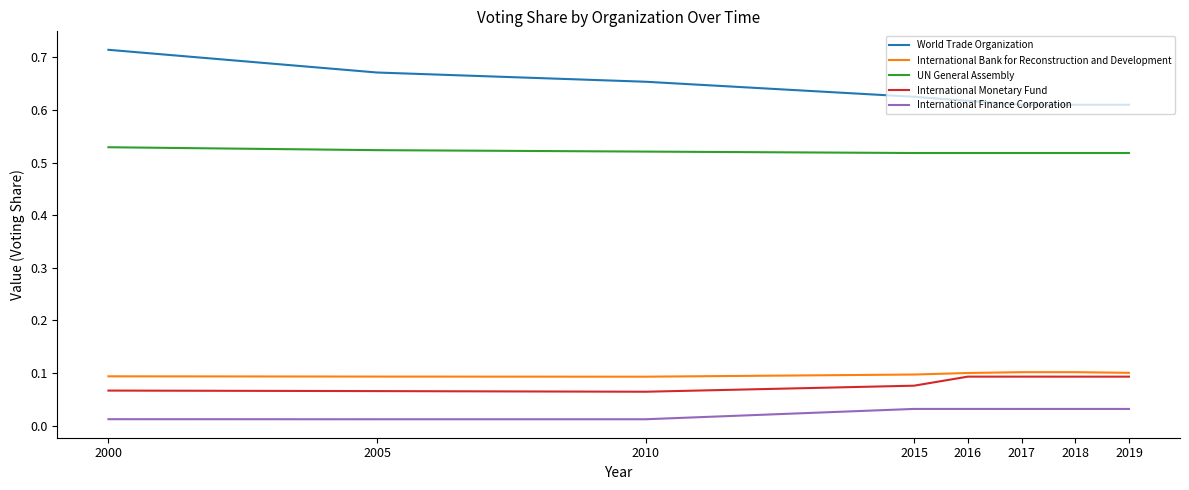

True or false: International Monetary Fund has a value of 0.1 at 2005.

True